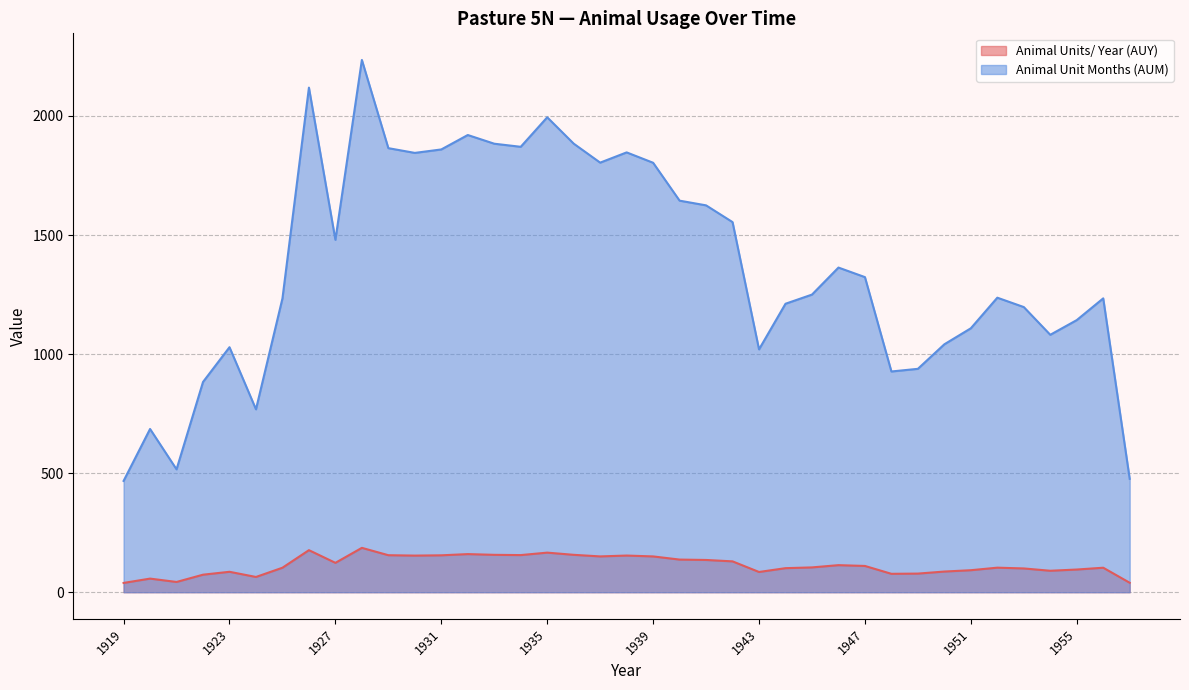

What are all the series names shown in the legend?

Animal Units/ Year (AUY), Animal Unit Months (AUM)